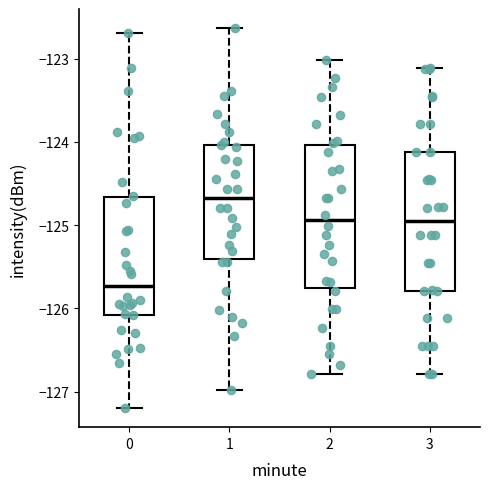

Reading left to right, read every box against the y-axis: the position of its median line, the range the box covers, and the ends of its whiskers. The values are not printed on the chart, so give them approximately, as read against the axis.

0: median -125.7, box -126.1 to -124.7, whiskers -127.2 to -122.7
1: median -124.7, box -125.4 to -124.0, whiskers -127.0 to -122.6
2: median -124.9, box -125.8 to -124.0, whiskers -126.8 to -123.0
3: median -125.0, box -125.8 to -124.1, whiskers -126.8 to -123.1